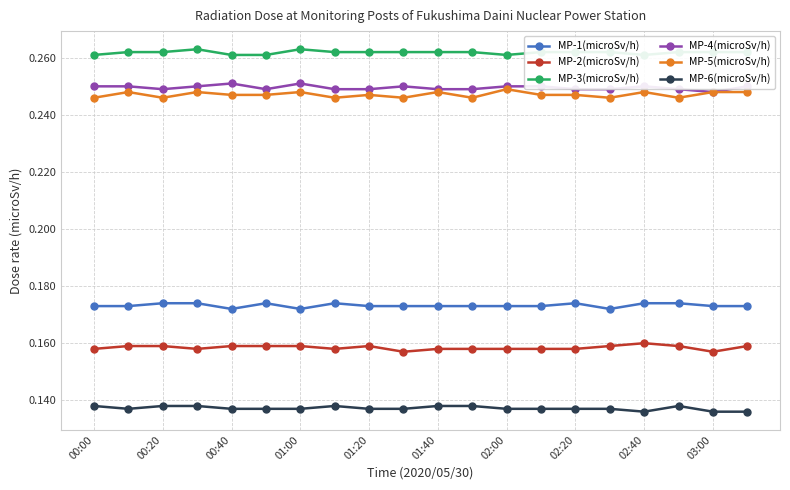

True or false: MP-2(microSv/h) and MP-6(microSv/h) intersect in this chart.

False